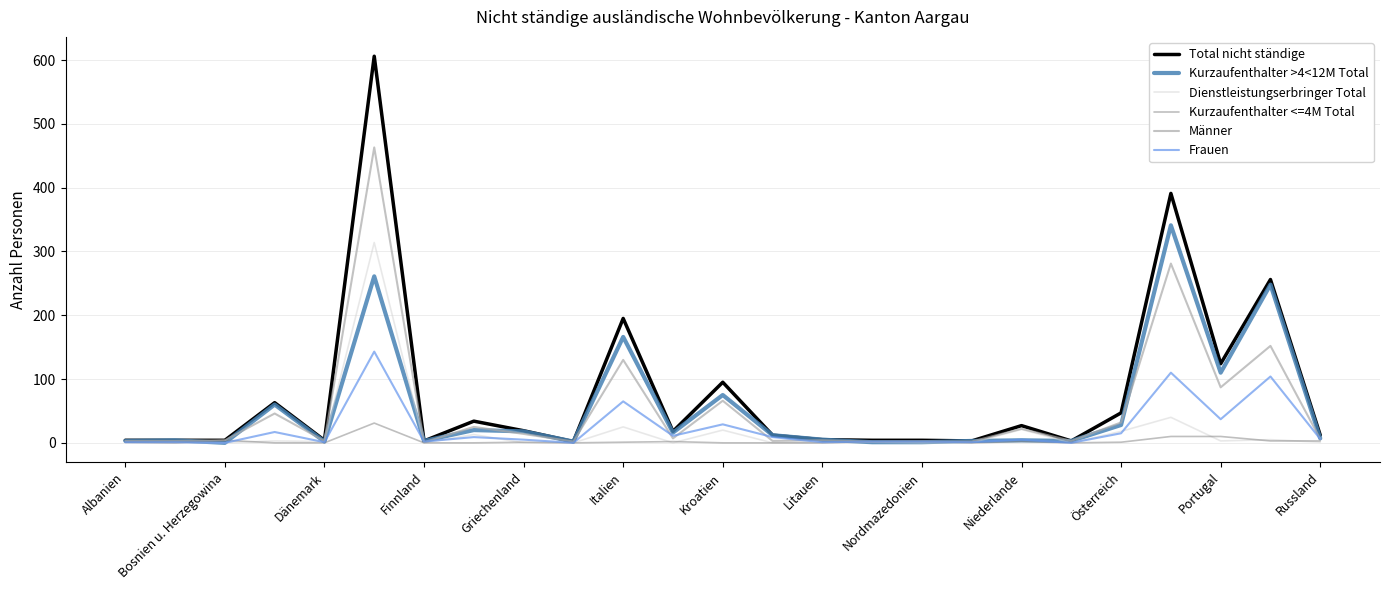

List the series in order of their peak value, highest first.

Total nicht ständige, Männer, Kurzaufenthalter >4<12M Total, Dienstleistungserbringer Total, Frauen, Kurzaufenthalter <=4M Total